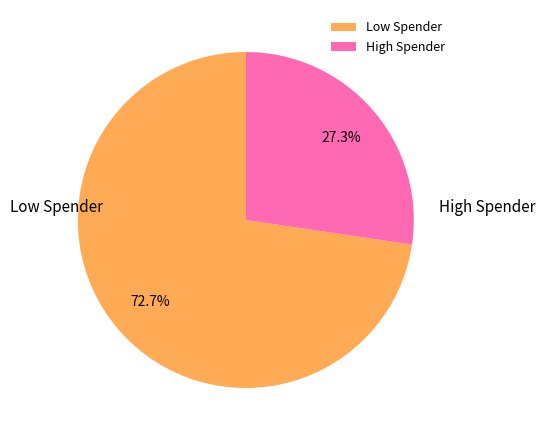

How many slices are in this pie chart?

2